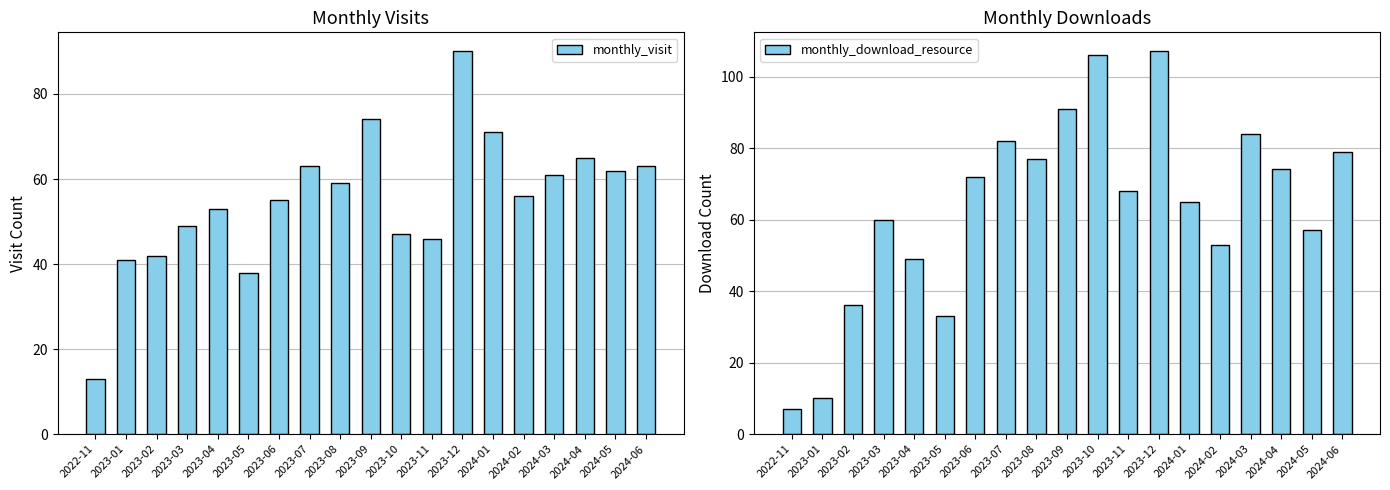

How many distinct data groups are displayed?

2